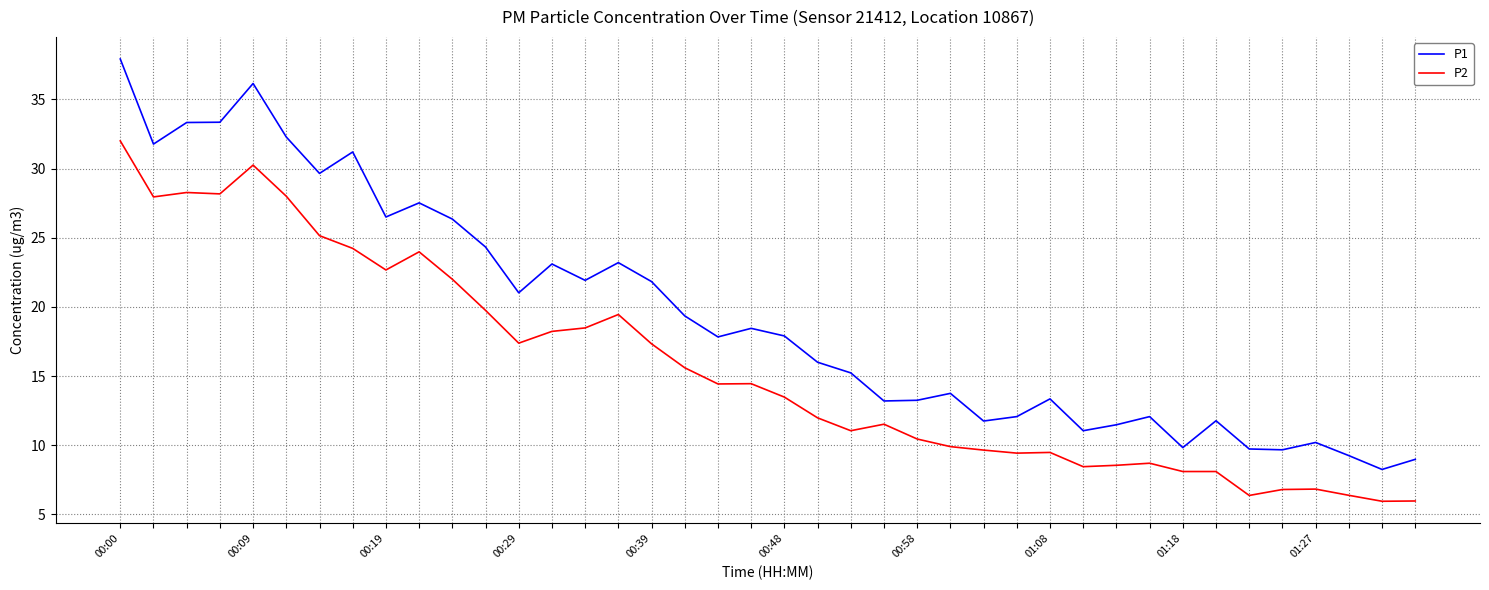

List the series in order of their peak value, lowest first.

P2, P1